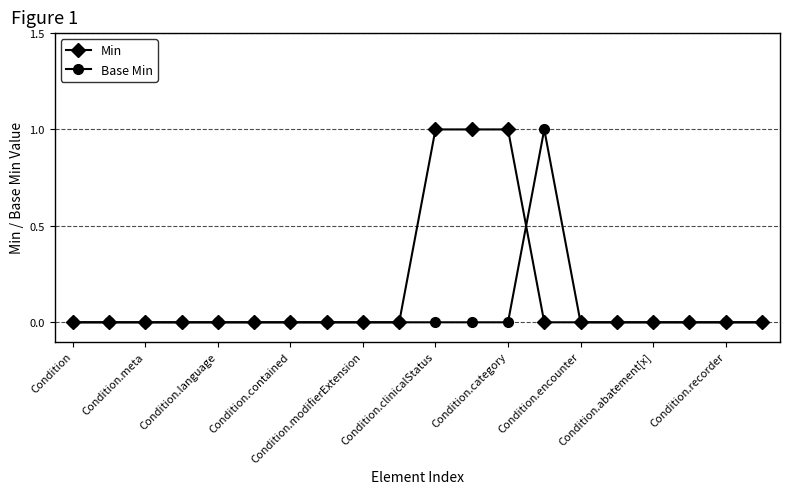

What are all the series names shown in the legend?

Min, Base Min